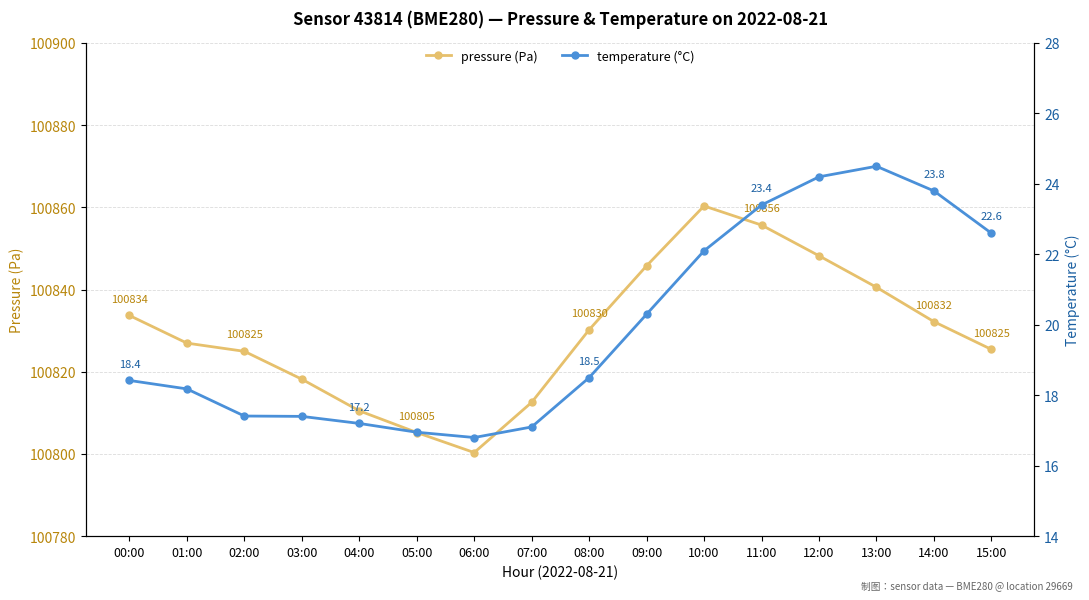

What position from the right is 04:00?

12